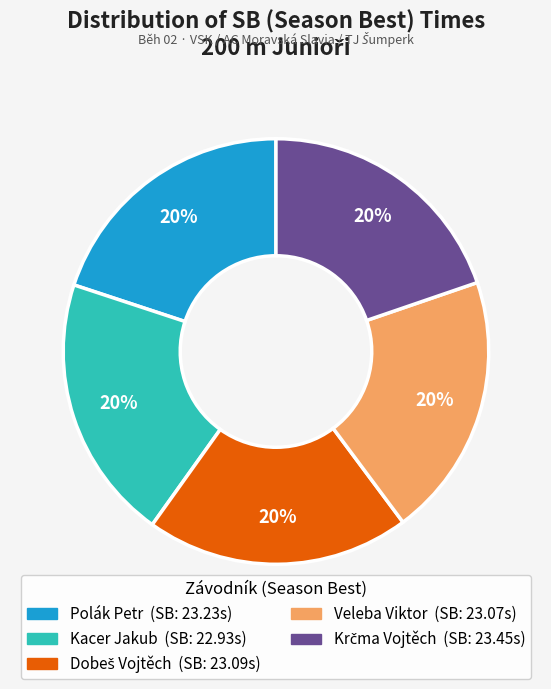

To the nearest percent, what portion does Kacer Jakub represent?

20%